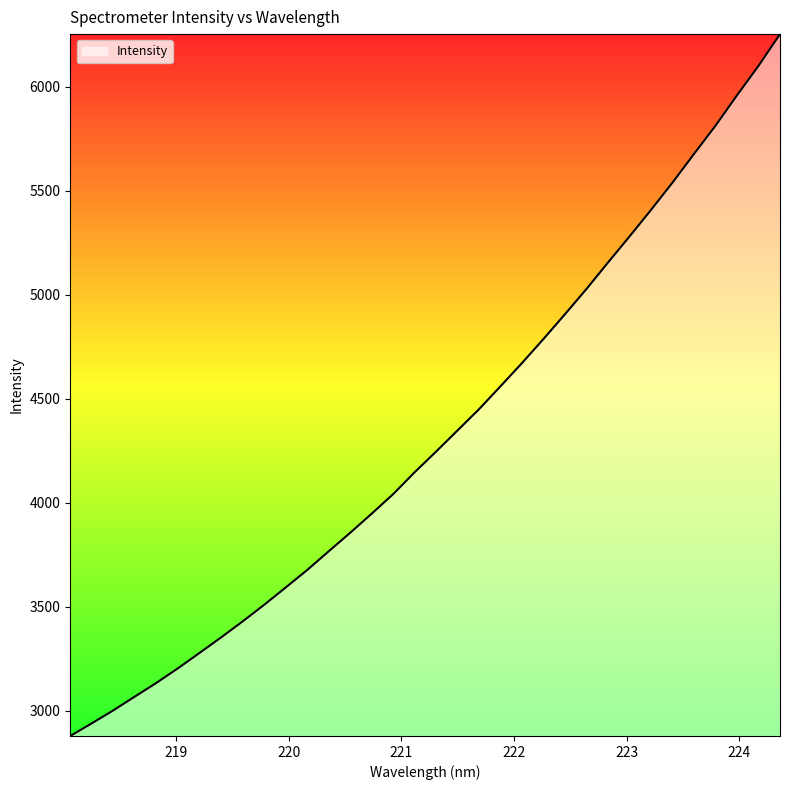

What is the difference between the maximum and minimum values?

3373.8